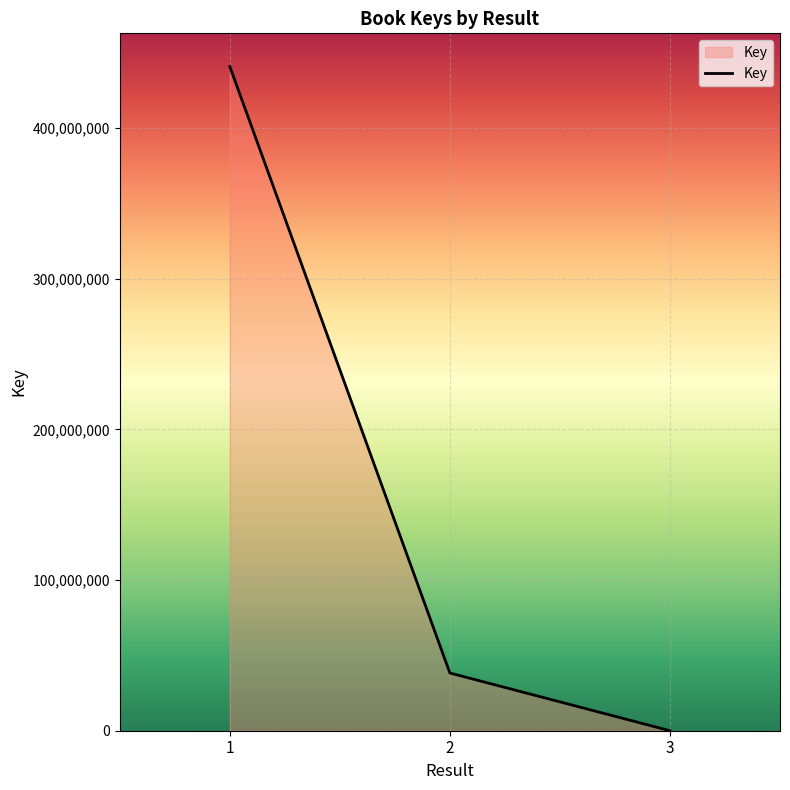

Rank the categories by value from lowest to highest.

3, 2, 1